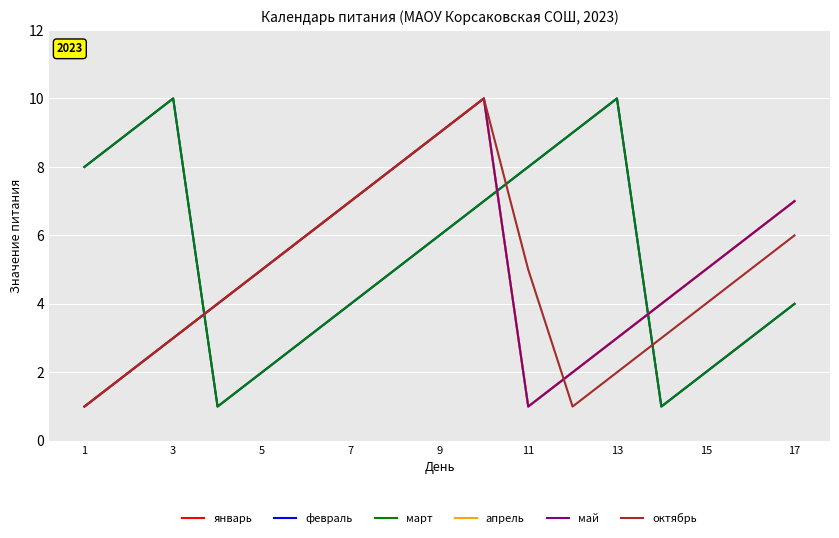

Does the chart display data point markers on the line(s)?

No